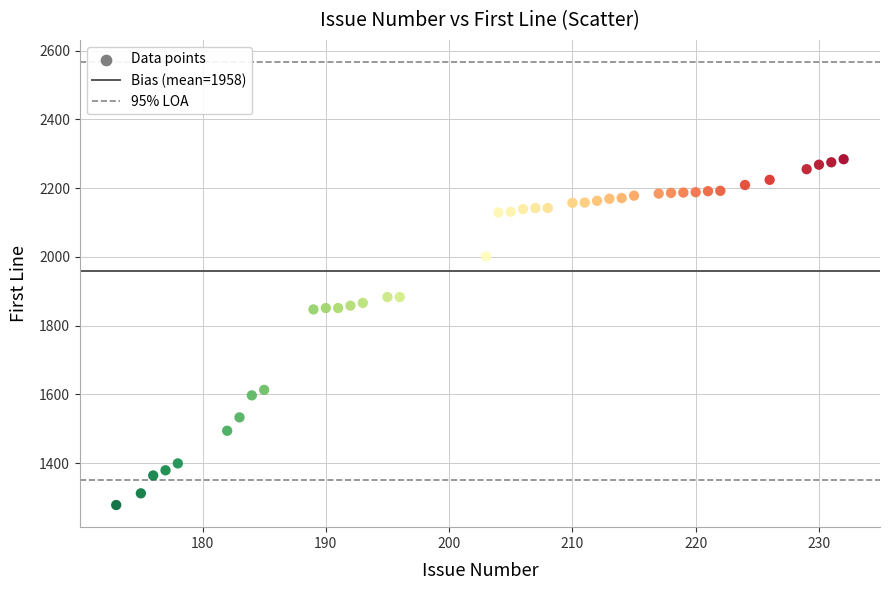

What is the range of X values (max minus min)?

59